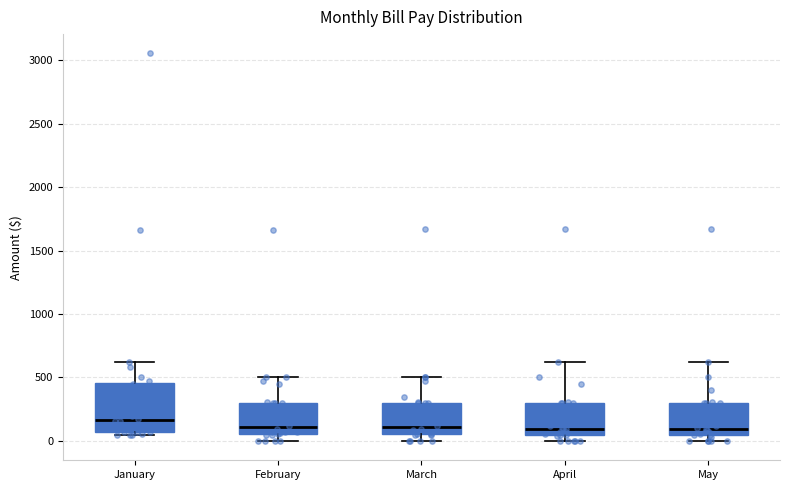

Reading left to right, read every box against the y-axis: the position of its median line, the range the box covers, and the ends of its whiskers. The values are not printed on the chart, so give them approximately, as read against the axis.

January: median 150, box 50 to 450, whiskers 50 (just below the box's lower edge) to 650
February: median 100, box 50 to 300, whiskers 0 to 500
March: median 100, box 50 to 300, whiskers 0 to 500
April: median 100, box 50 to 300, whiskers 0 to 600
May: median 100, box 50 to 300, whiskers 0 to 600